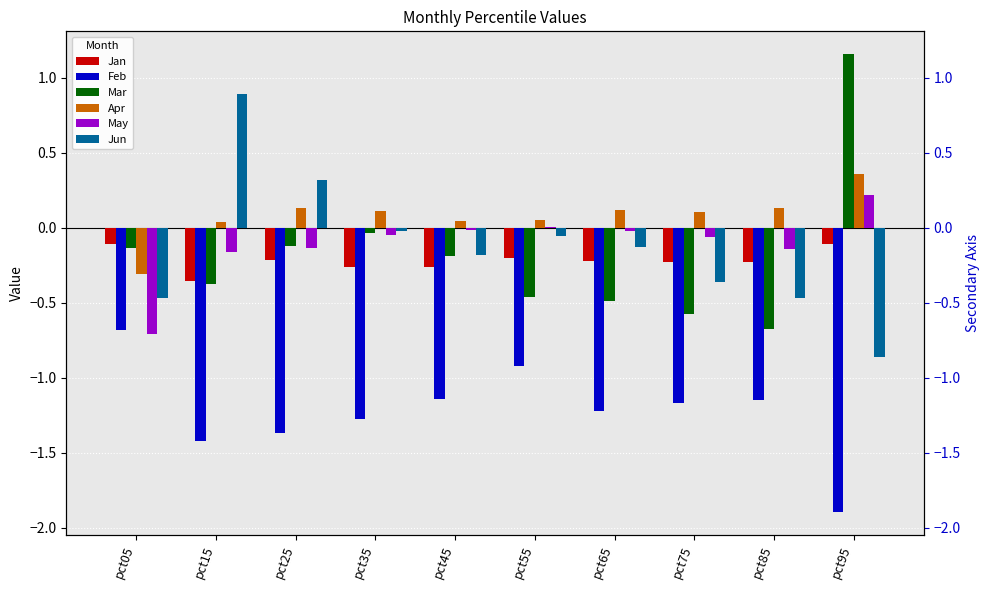

Reading left to right, what are all the values shown in this chart?

Jan: pct05=-0.1	pct15=-0.4	pct25=-0.2	pct35=-0.3	pct45=-0.3	pct55=-0.2	pct65=-0.2	pct75=-0.2	pct85=-0.2	pct95=-0.1
Feb: pct05=-0.7	pct15=-1.4	pct25=-1.4	pct35=-1.3	pct45=-1.1	pct55=-0.9	pct65=-1.2	pct75=-1.2	pct85=-1.2	pct95=-1.9
Mar: pct05=-0.1	pct15=-0.4	pct25=-0.1	pct35=-0.0	pct45=-0.2	pct55=-0.5	pct65=-0.5	pct75=-0.6	pct85=-0.7	pct95=1.2
Apr: pct05=-0.3	pct15=0.0	pct25=0.1	pct35=0.1	pct45=0.0	pct55=0.0	pct65=0.1	pct75=0.1	pct85=0.1	pct95=0.4
May: pct05=-0.7	pct15=-0.2	pct25=-0.1	pct35=-0.0	pct45=-0.0	pct55=0.0	pct65=-0.0	pct75=-0.1	pct85=-0.1	pct95=0.2
Jun: pct05=-0.5	pct15=0.9	pct25=0.3	pct35=-0.0	pct45=-0.2	pct55=-0.1	pct65=-0.1	pct75=-0.4	pct85=-0.5	pct95=-0.9